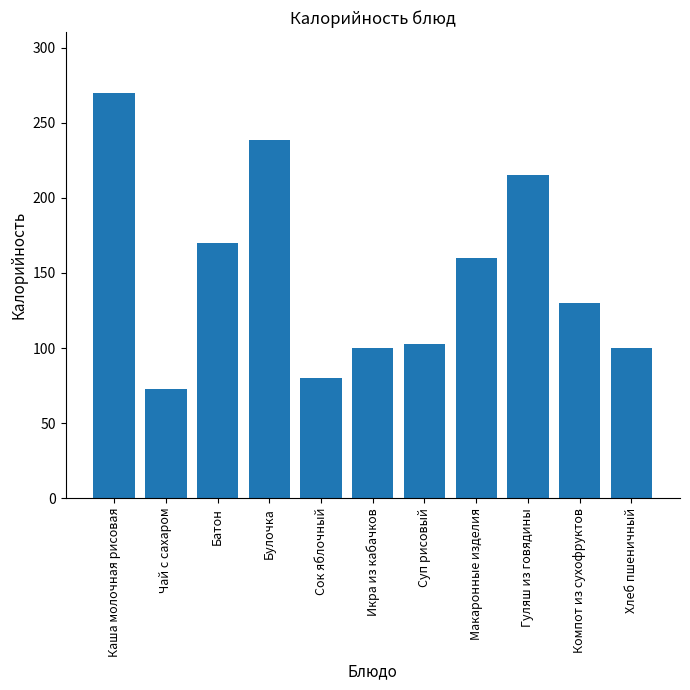

What is the value of the 3rd bar from the left?

170.0